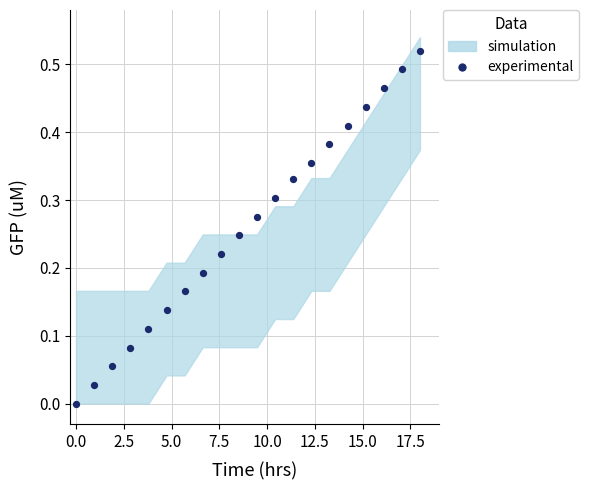

What is the range of X values (max minus min)?

18.0